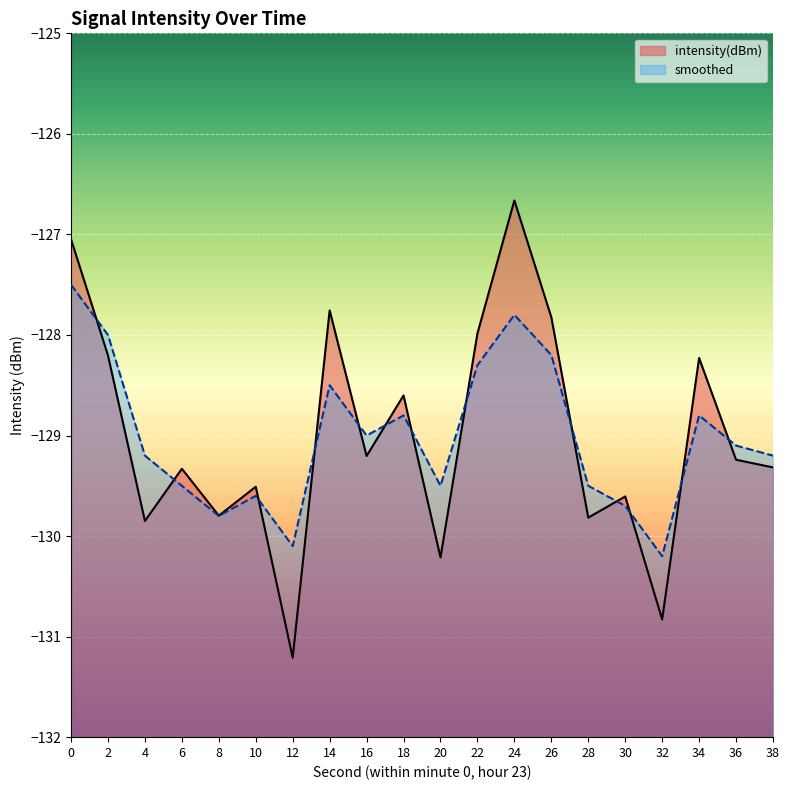

What value does the intensity(dBm) series have at 22?

-128.0